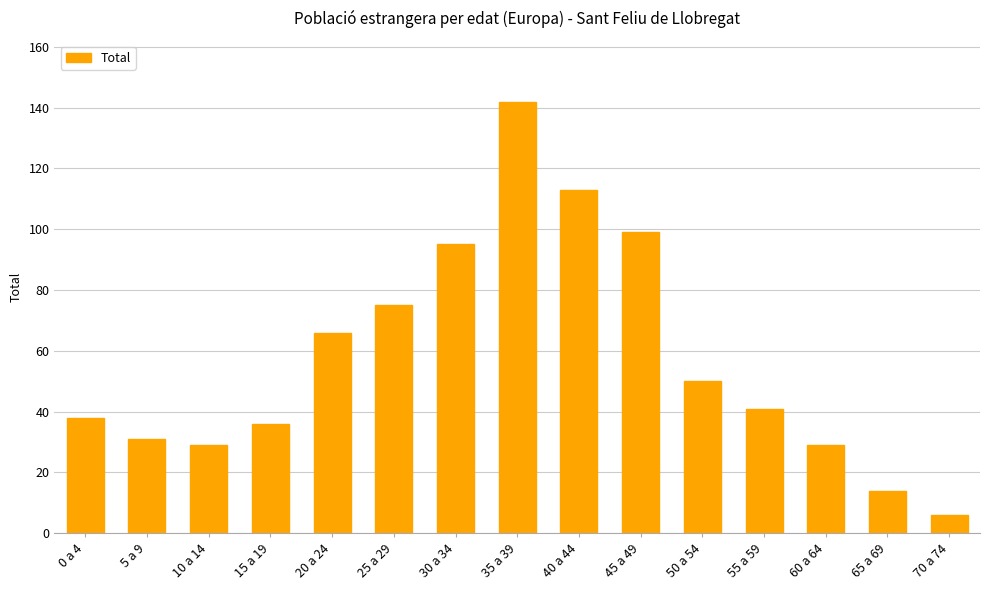

Which label corresponds to the largest value in the chart?

35 a 39